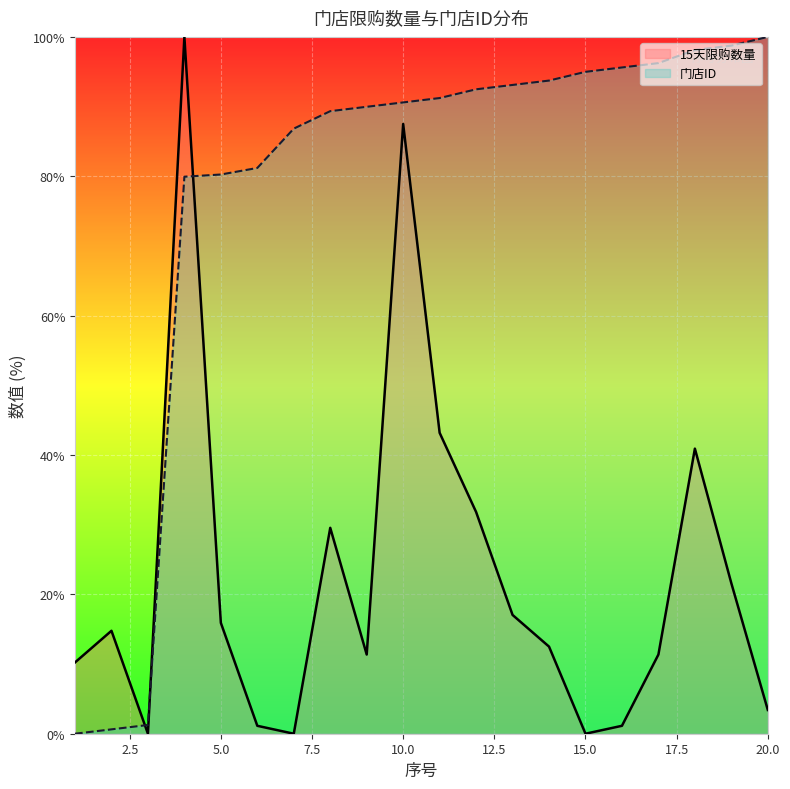

Reading left to right, list all the values displayed in this chart.

15天限购数量: 10.2	14.8	0.0	100.0	15.9	1.1	0.0	29.5	11.4	87.5	43.2	31.8	17.0	12.5	0.0	1.1	11.4	40.9	21.6	3.4
门店ID: 0.0	0.6	1.3	79.9	80.3	81.2	86.8	89.3	90.0	90.6	91.2	92.5	93.1	93.7	95.0	95.6	96.2	98.1	98.7	100.0